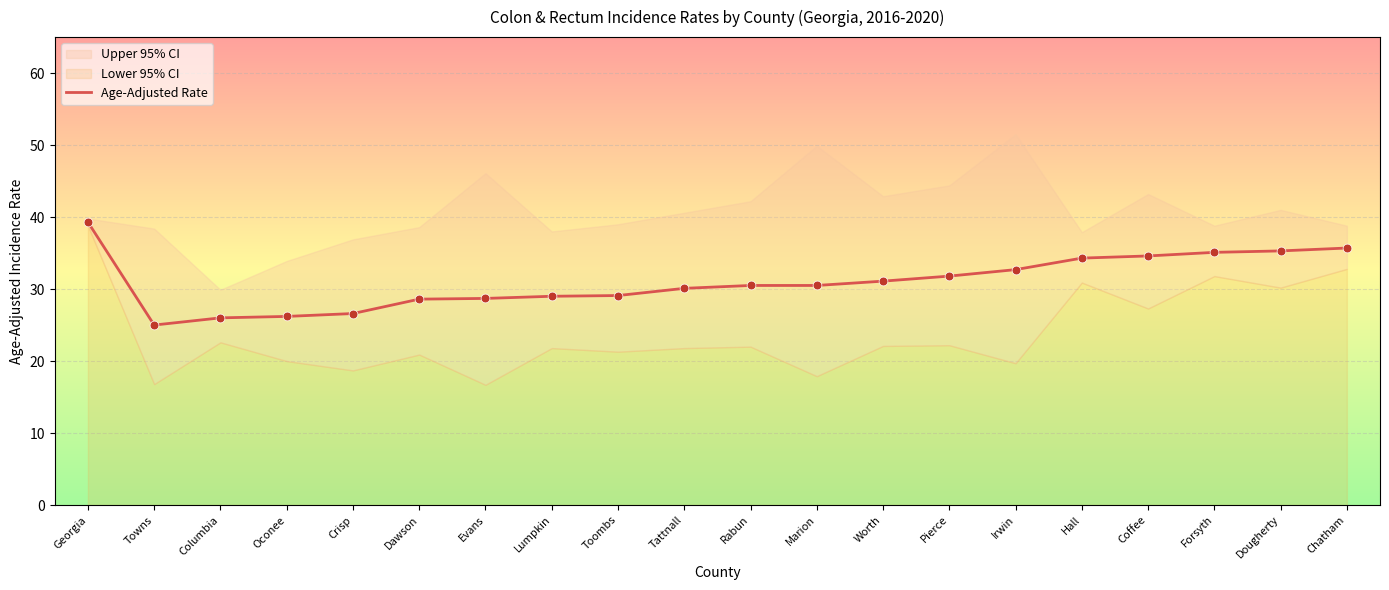

Approximately how many times larger is the value at Forsyth compared to Chatham?

1.0